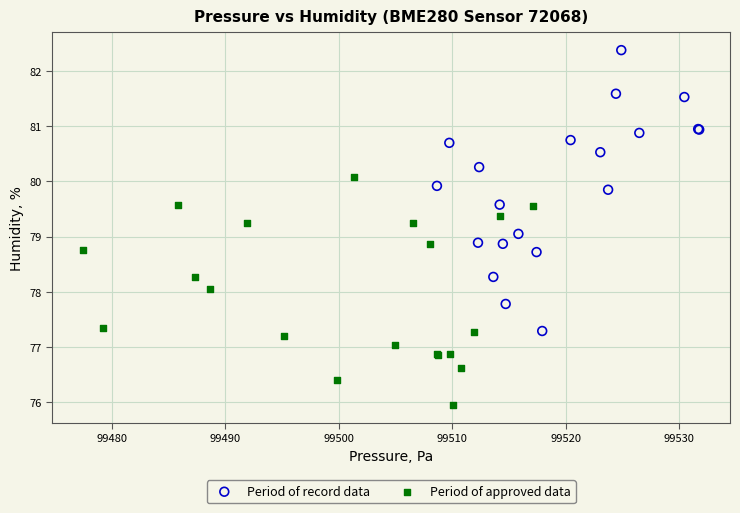

Which series has the widest spread of Y values?

Period of record data